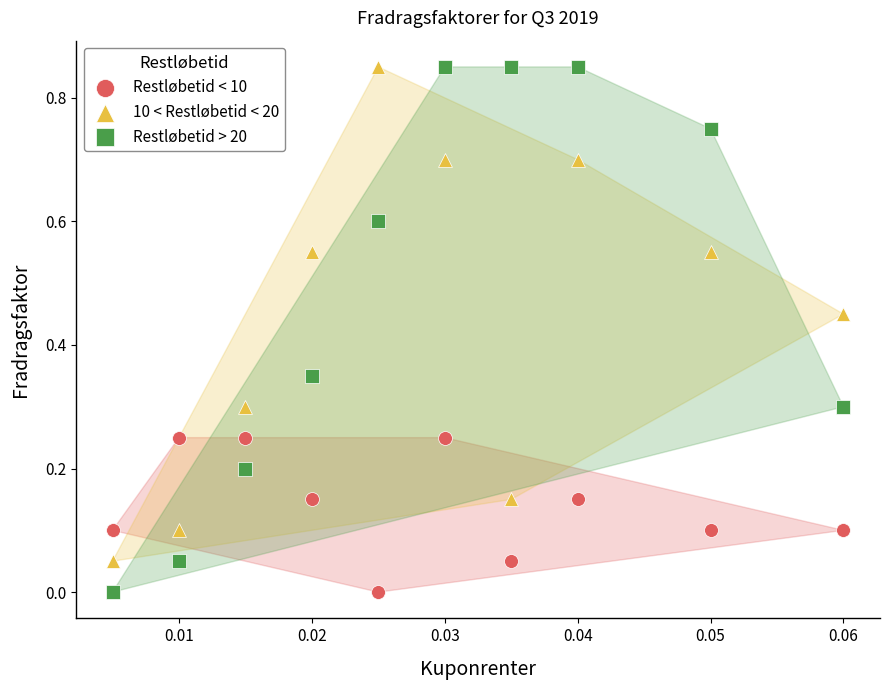

Which series has the widest spread of Y values?

Restløbetid > 20